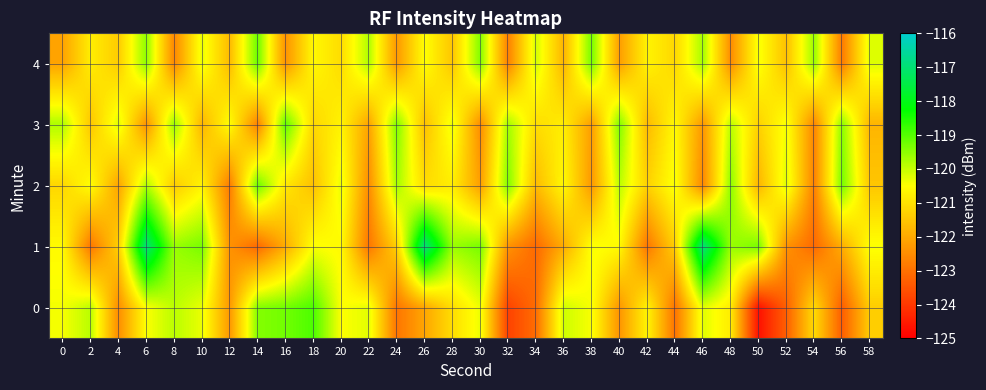

Reading left to right, what are all the values shown in this chart?

0: 0=-120.4	2=-119.9	4=-122.5	6=-120.5	8=-119.9	10=-120.3	12=-122.3	14=-119.4	16=-119.3	18=-118.9	20=-120.5	22=-120.3	24=-122.9	26=-122.1	28=-121.1	30=-120.3	32=-123.8	34=-123.1	36=-120.1	38=-120.4	40=-122.4	42=-120.7	44=-123.0	46=-120.2	48=-120.8	50=-124.7	52=-123.3	54=-121.1	56=-123.3	58=-121.4
1: 0=-120.6	2=-122.9	4=-121.3	6=-117.0	8=-119.6	10=-119.3	12=-122.4	14=-123.1	16=-121.9	18=-120.5	20=-120.6	22=-122.9	24=-121.3	26=-117.0	28=-119.6	30=-119.3	32=-122.4	34=-123.1	36=-121.9	38=-120.5	40=-120.6	42=-122.9	44=-121.3	46=-117.0	48=-119.6	50=-119.3	52=-122.4	54=-123.1	56=-121.9	58=-120.5
2: 0=-121.2	2=-120.5	4=-122.1	6=-119.8	8=-121.4	10=-120.7	12=-122.8	14=-119.2	16=-120.9	18=-121.6	20=-120.3	22=-122.5	24=-119.7	26=-121.1	28=-120.8	30=-122.2	32=-119.4	34=-121.7	36=-120.6	38=-122.3	40=-119.9	42=-121.3	44=-120.4	46=-122.6	48=-119.5	50=-121.8	52=-120.2	54=-122.7	56=-119.3	58=-121.5
3: 0=-119.8	2=-121.5	4=-120.2	6=-122.4	8=-119.6	10=-121.8	12=-120.5	14=-122.7	16=-119.1	18=-121.2	20=-120.7	22=-122.1	24=-119.4	26=-121.6	28=-120.3	30=-122.5	32=-119.7	34=-121.1	36=-120.8	38=-122.2	40=-119.4	42=-121.7	44=-120.6	46=-122.3	48=-119.9	50=-121.3	52=-120.4	54=-122.6	56=-119.5	58=-121.8
4: 0=-122.1	2=-120.8	4=-121.4	6=-119.5	8=-122.6	10=-120.3	12=-121.7	14=-119.2	16=-122.4	18=-120.6	20=-121.1	22=-119.8	24=-122.3	26=-120.5	28=-121.5	30=-119.4	32=-122.7	34=-120.1	36=-121.8	38=-119.3	40=-122.2	42=-120.7	44=-121.2	46=-119.7	48=-122.5	50=-120.4	52=-121.6	54=-119.6	56=-122.8	58=-120.2